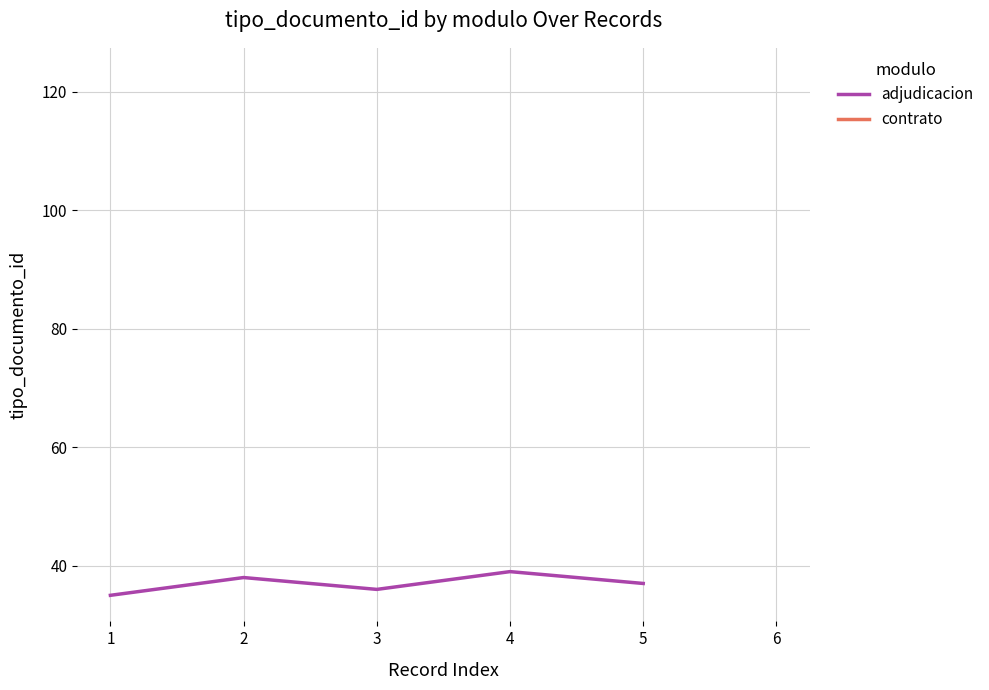

Which category has the highest value across all series?

4